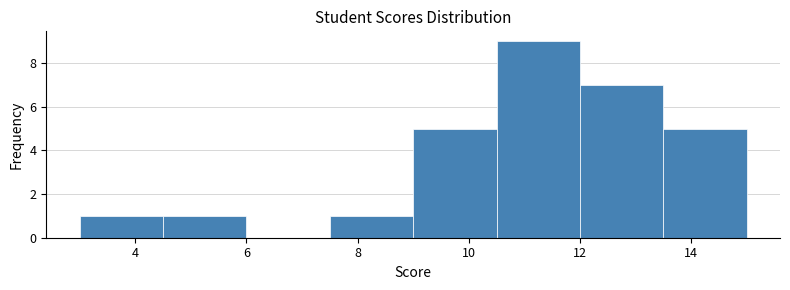

How tall is the bar that spans 3.0 to 4.5 on the x-axis? Neither the bar edges nor the heights are printed on the chart, so give them approximately, as read against the axes.

1